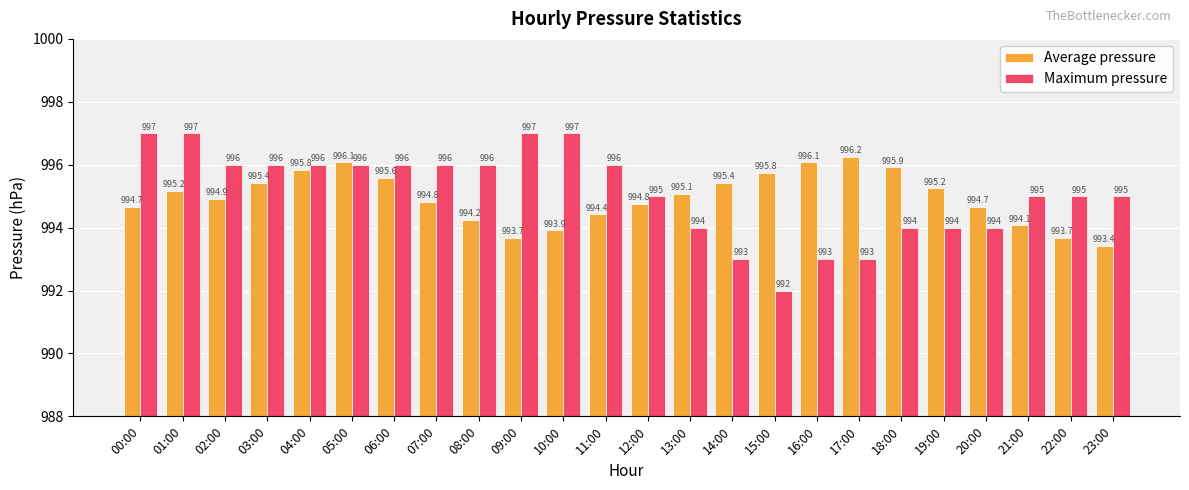

What value does the Average pressure series have at 09:00?

993.7